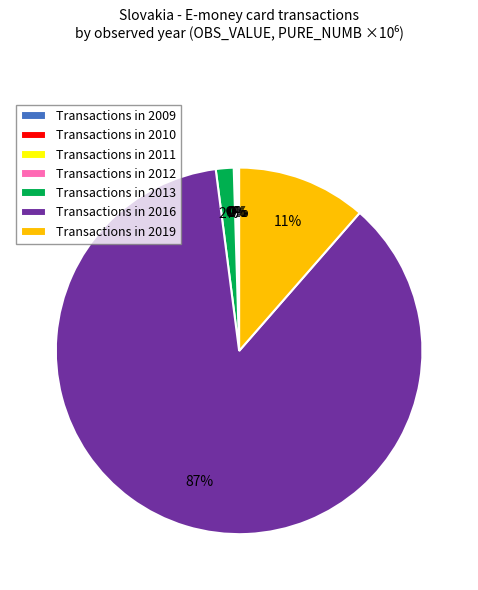

True or false: Transactions in 2019 accounts for 1% of the total.

False